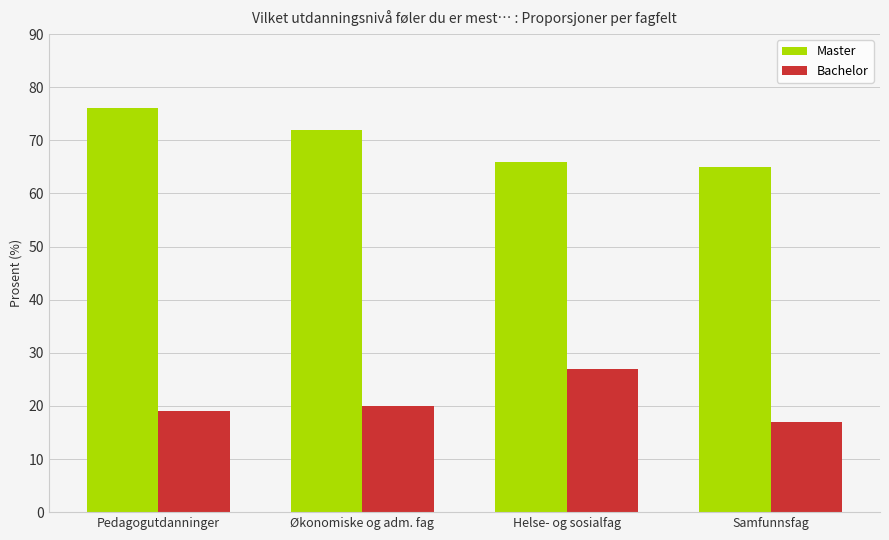

What are all the series names shown in the legend?

Master, Bachelor